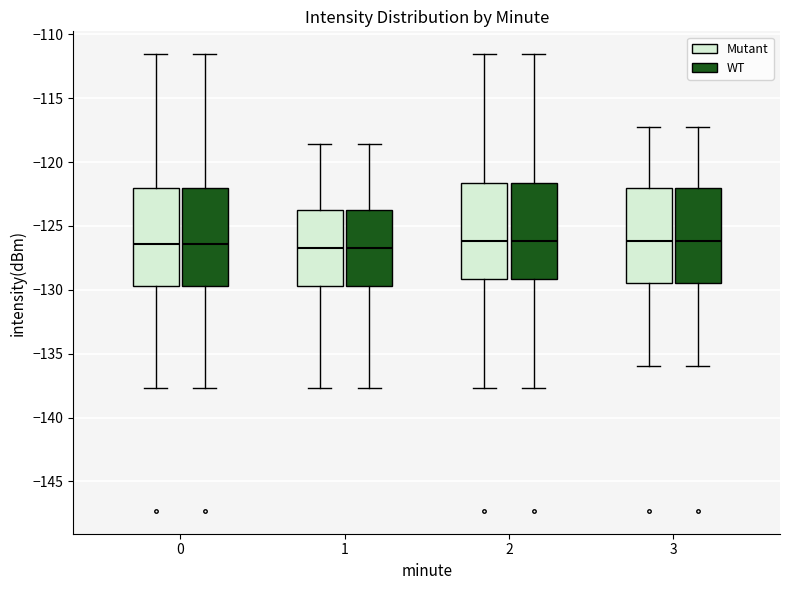

Reading left to right, read every box against the y-axis: the position of its median line, the range the box covers, and the ends of its whiskers. The values are not printed on the chart, so give them approximately, as read against the axis.

0 (Mutant): median -126.5, box -129.5 to -122.0, whiskers -137.5 to -111.5
0 (WT): median -126.5, box -129.5 to -122.0, whiskers -137.5 to -111.5
1 (Mutant): median -126.5, box -129.5 to -123.5, whiskers -137.5 to -118.5
1 (WT): median -126.5, box -129.5 to -123.5, whiskers -137.5 to -118.5
2 (Mutant): median -126.0, box -129.0 to -121.5, whiskers -137.5 to -111.5
2 (WT): median -126.0, box -129.0 to -121.5, whiskers -137.5 to -111.5
3 (Mutant): median -126.0, box -129.5 to -122.0, whiskers -136.0 to -117.5
3 (WT): median -126.0, box -129.5 to -122.0, whiskers -136.0 to -117.5